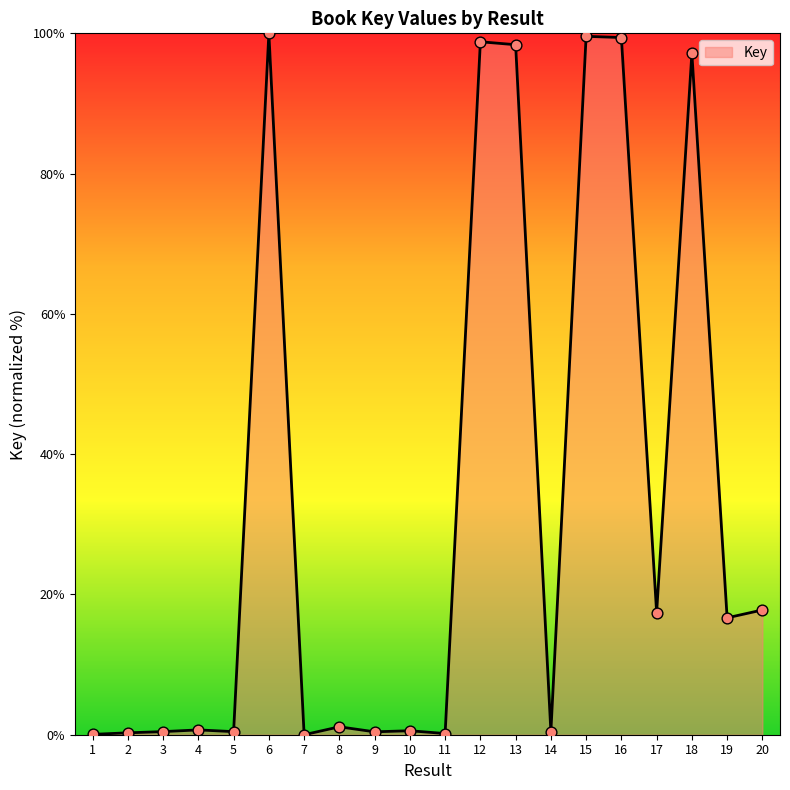

What is the greatest value displayed?

100.0